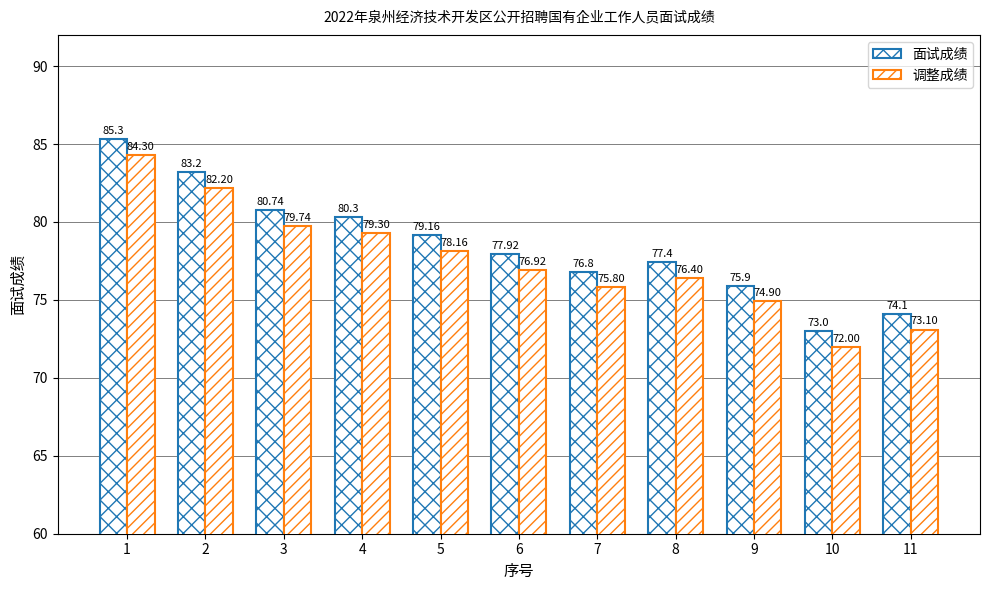

What is the value of the 调整成绩 bar at the 11th from the left?

73.1